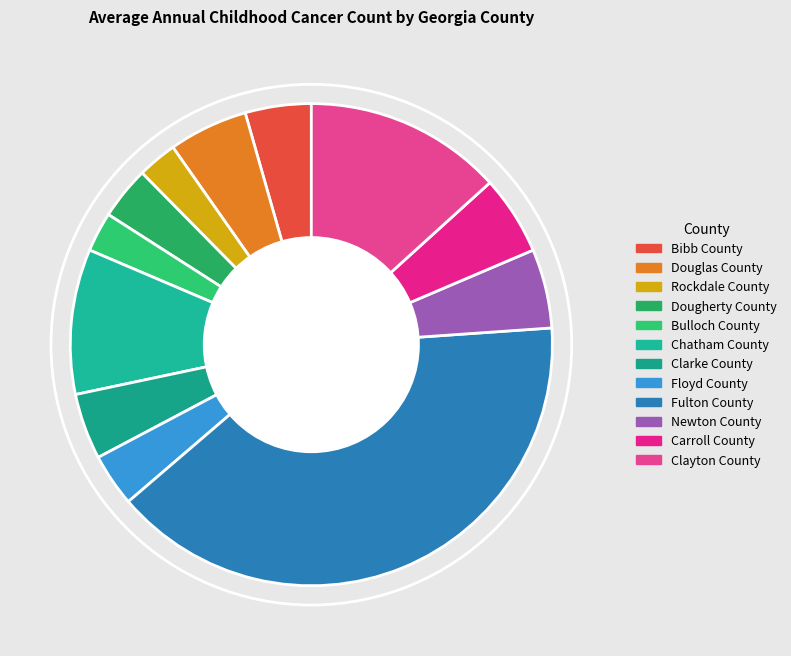

How many slices are in this pie chart?

12